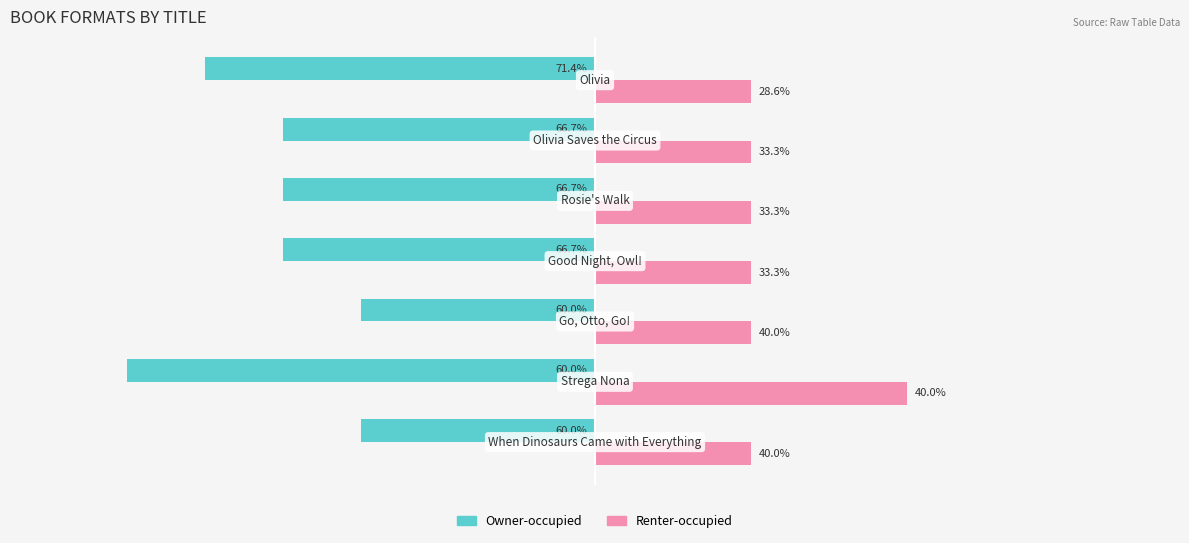

What are all the series names shown in the legend?

Owner-occupied, Renter-occupied